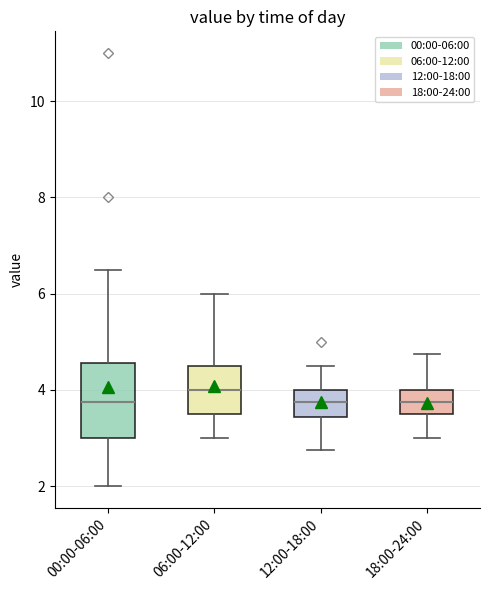

Which box is the tallest, from its lower edge to its upper edge?

00:00-06:00